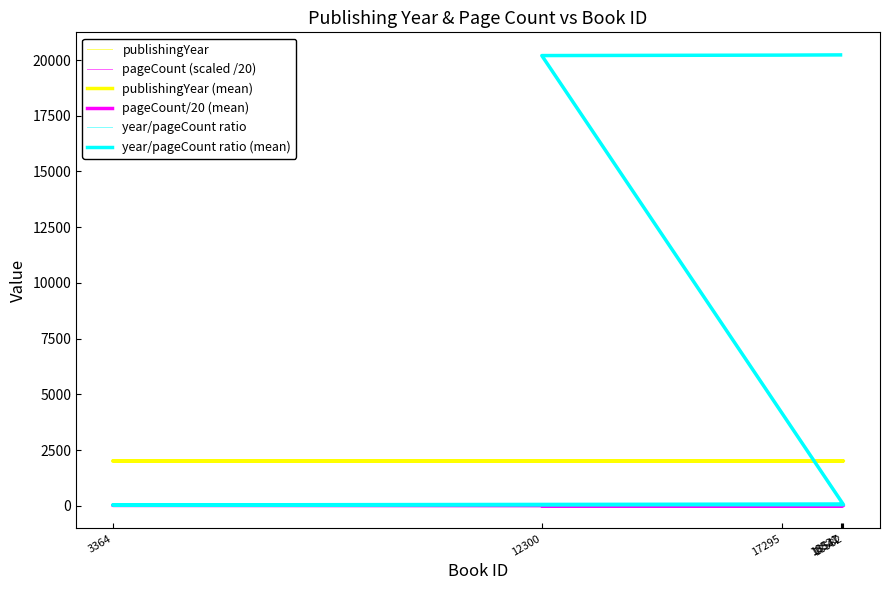

True or false: publishingYear (mean) has a value of 503.9 at 18521.

False